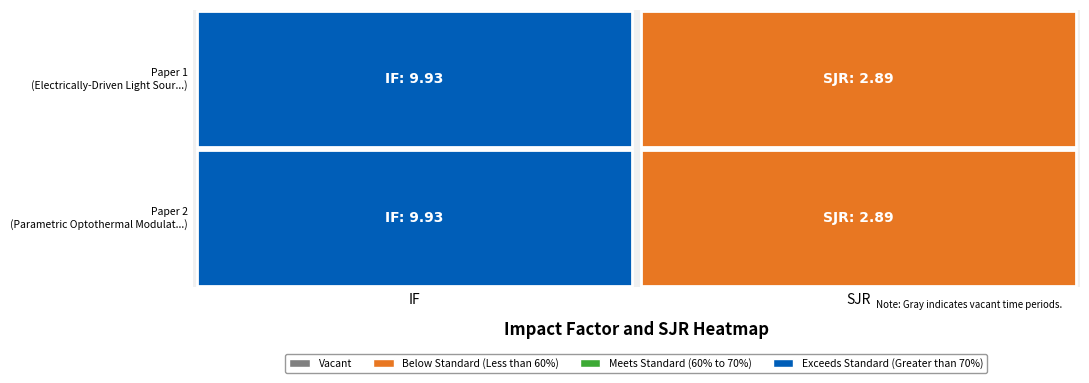

Reading left to right, list all the values displayed in this chart.

Electrically-Driven Light Source Embedded: 9.9	2.9
Parametric Optothermal Modulation of Ca: 9.9	2.9